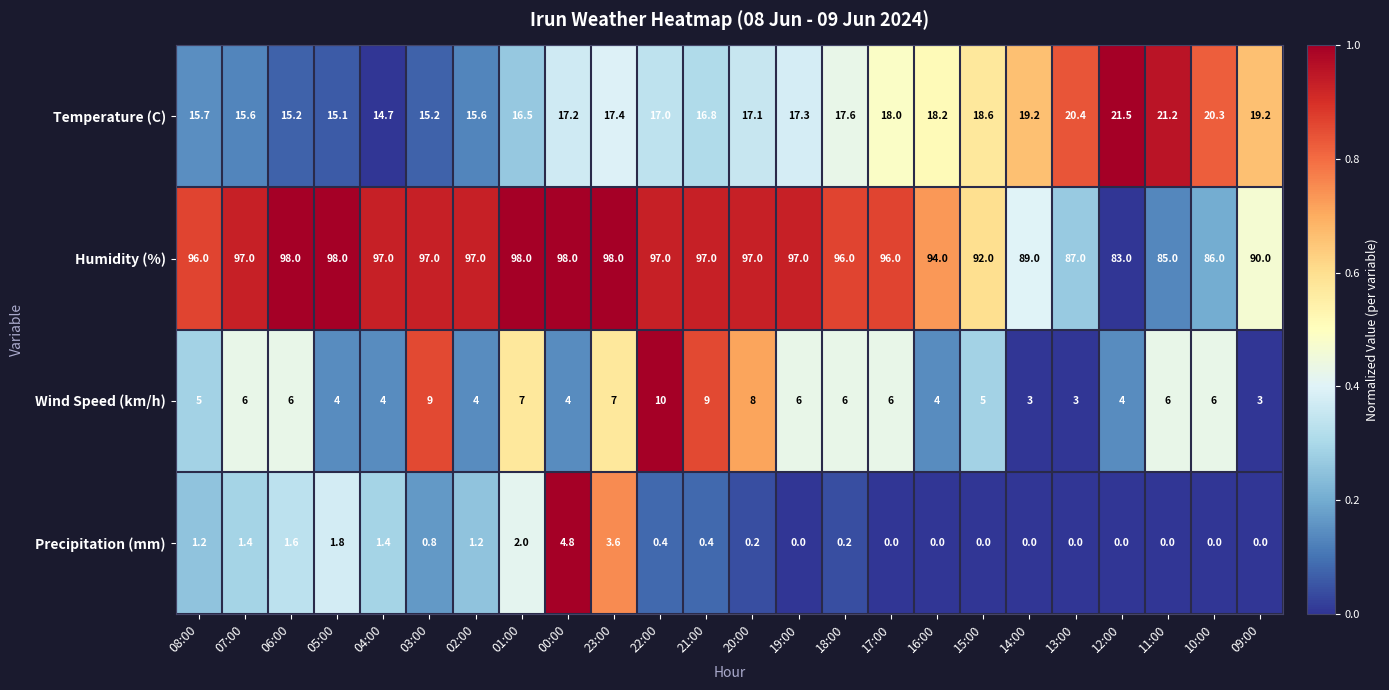

Is the value of Humidity (%) at 16:00 greater than the value of Temperature (C) at 22:00?

Yes